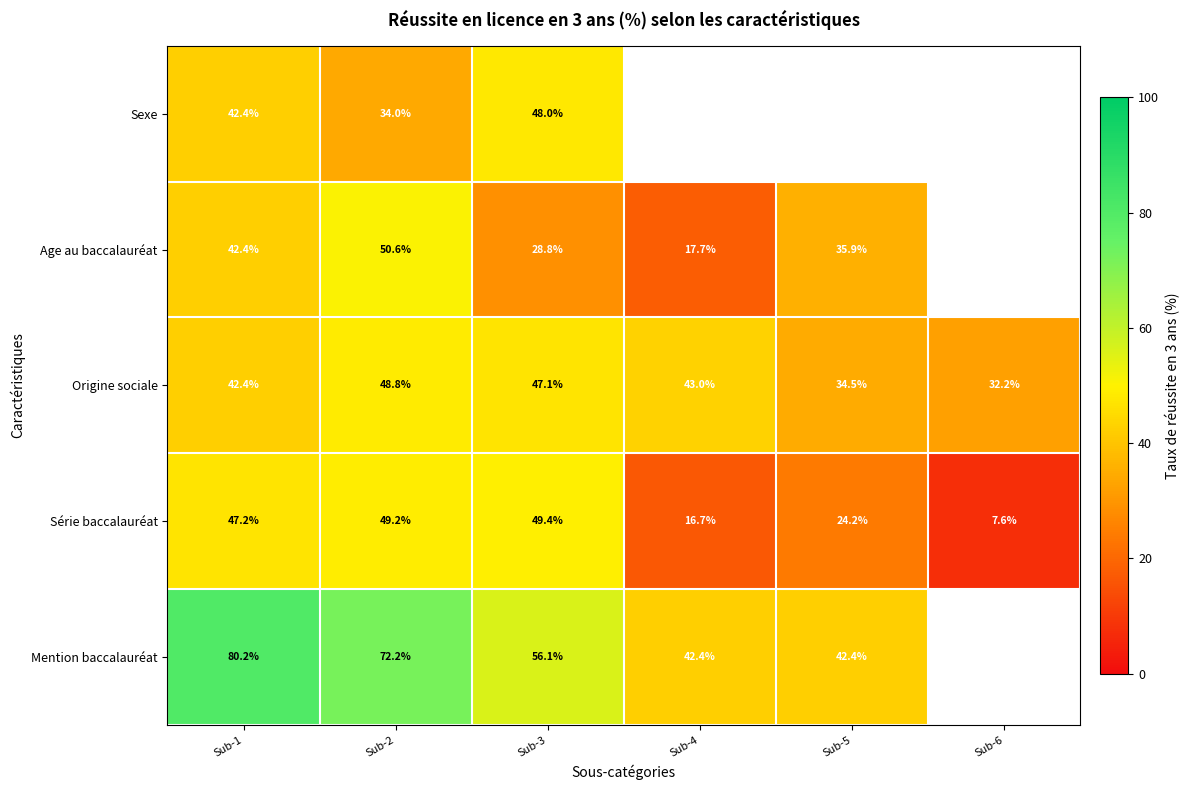

What is the spread (max minus min) of values at Sub-1?

37.8